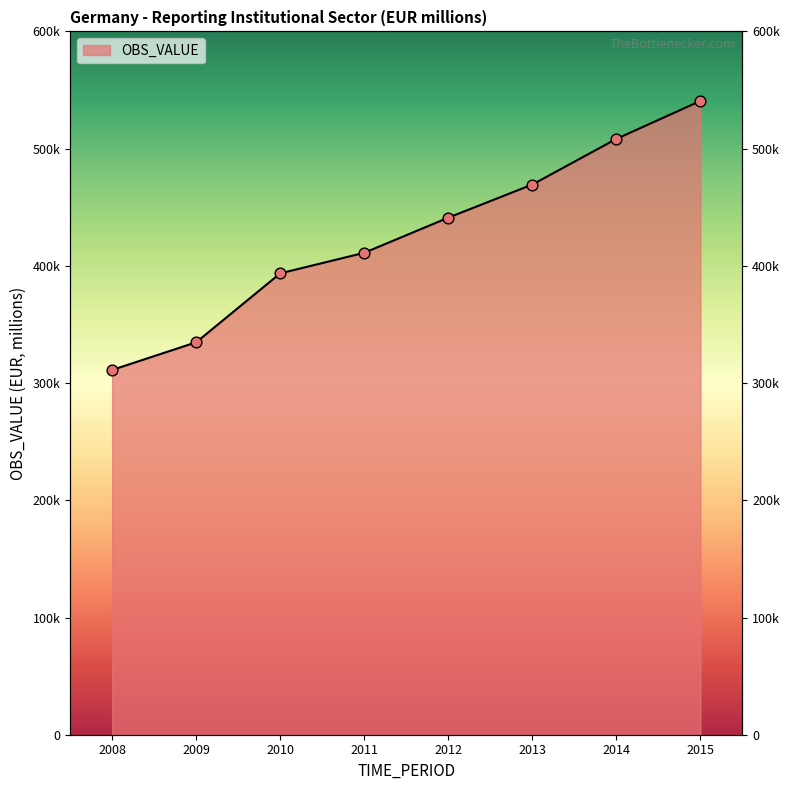

Which has a higher value, 2013 or 2008?

2013